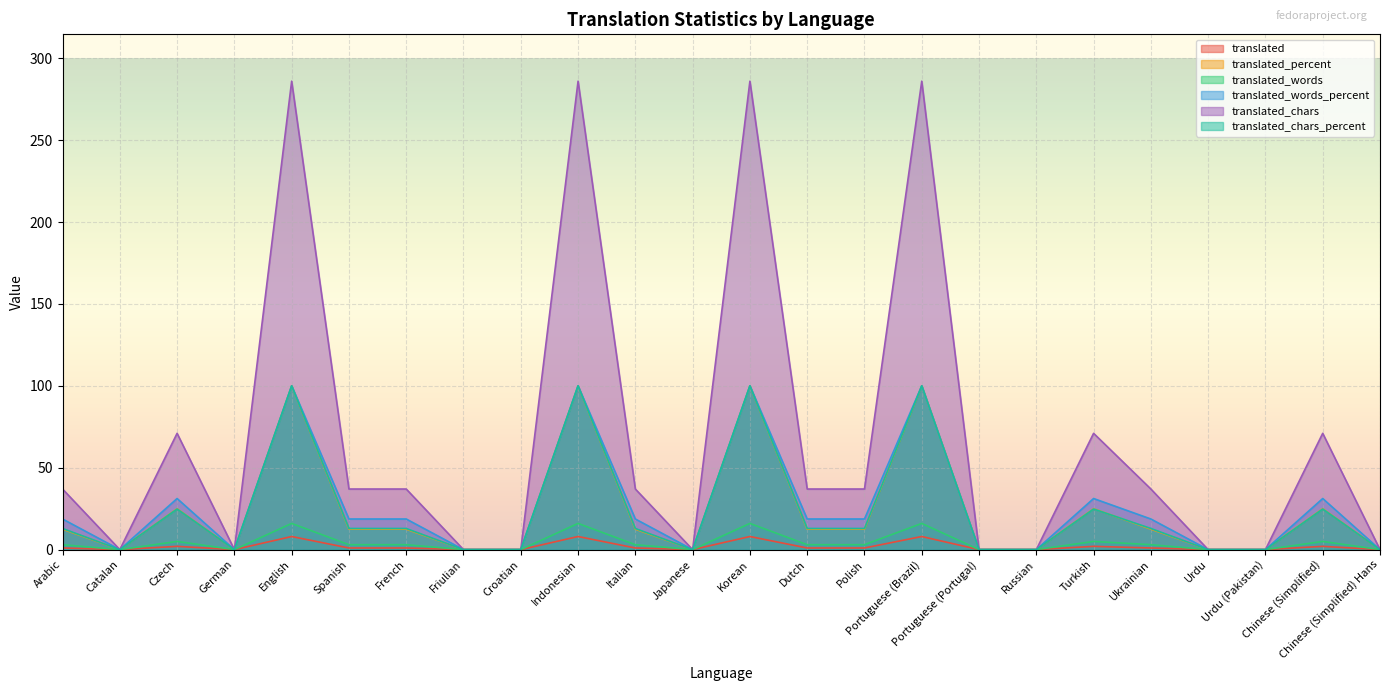

Count the translated_chars values in the range 0 to 71.

20